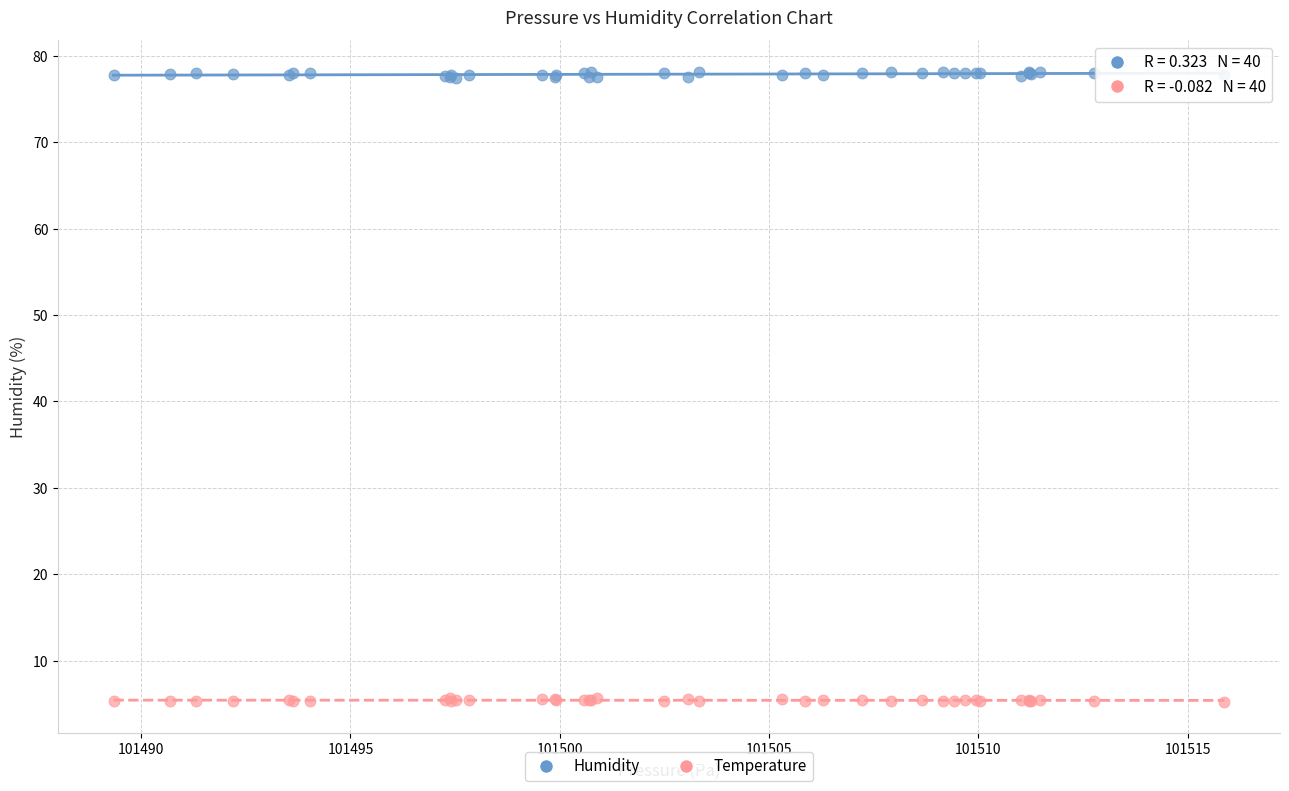

What are all the series names shown in the legend?

Humidity, Temperature